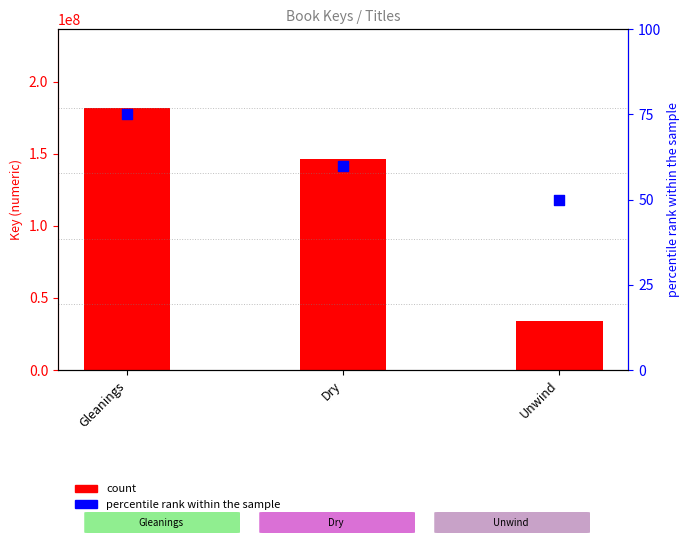

Is the value of percentile rank within the sample at Gleanings greater than the value of count at Dry?

No